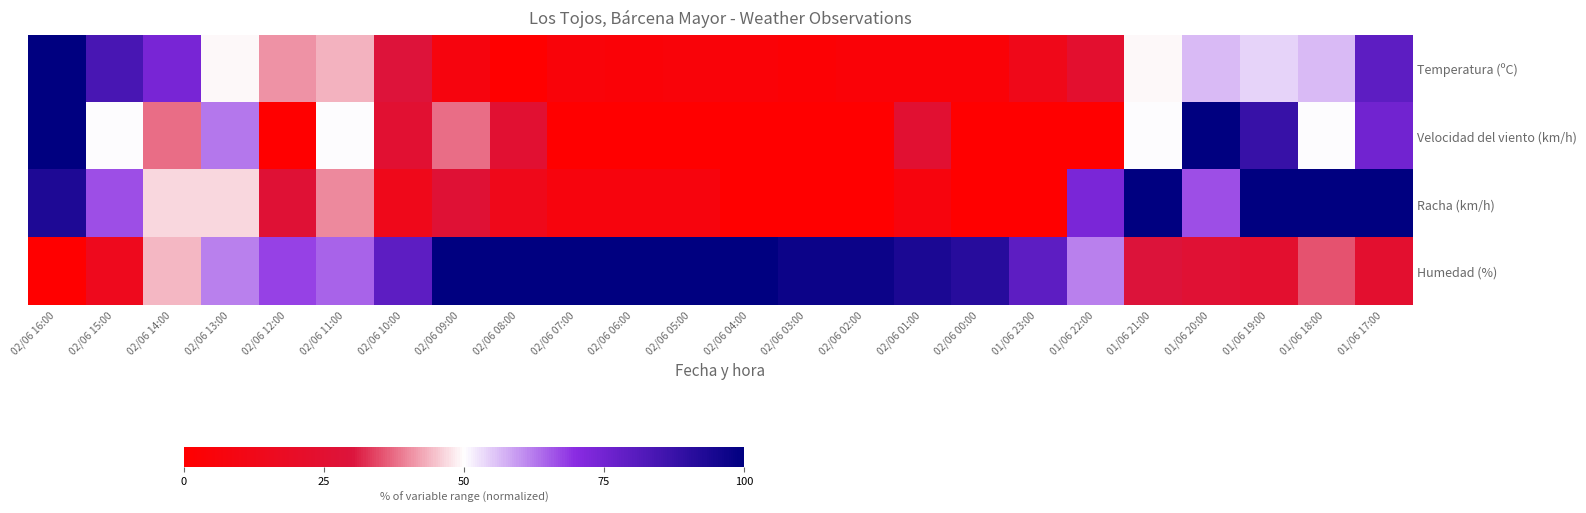

Which series has the largest total across all categories?

Humedad (%)